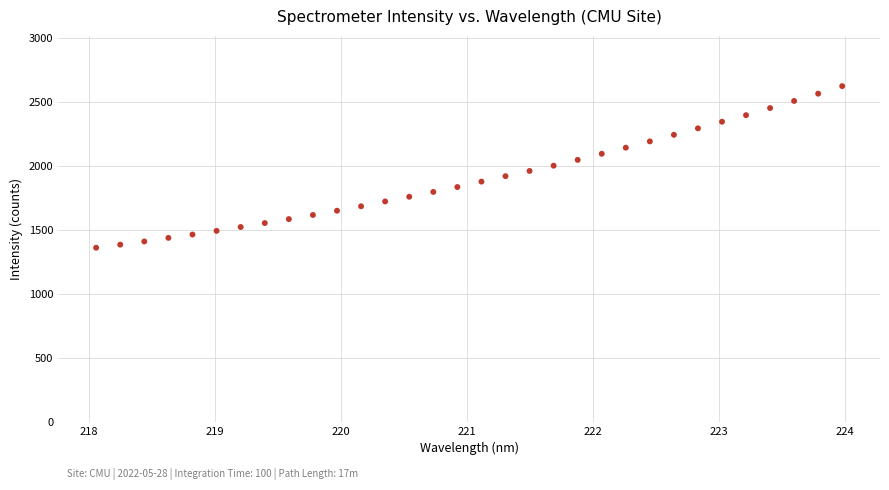

What is the range of Y values (max minus min)?

1263.7